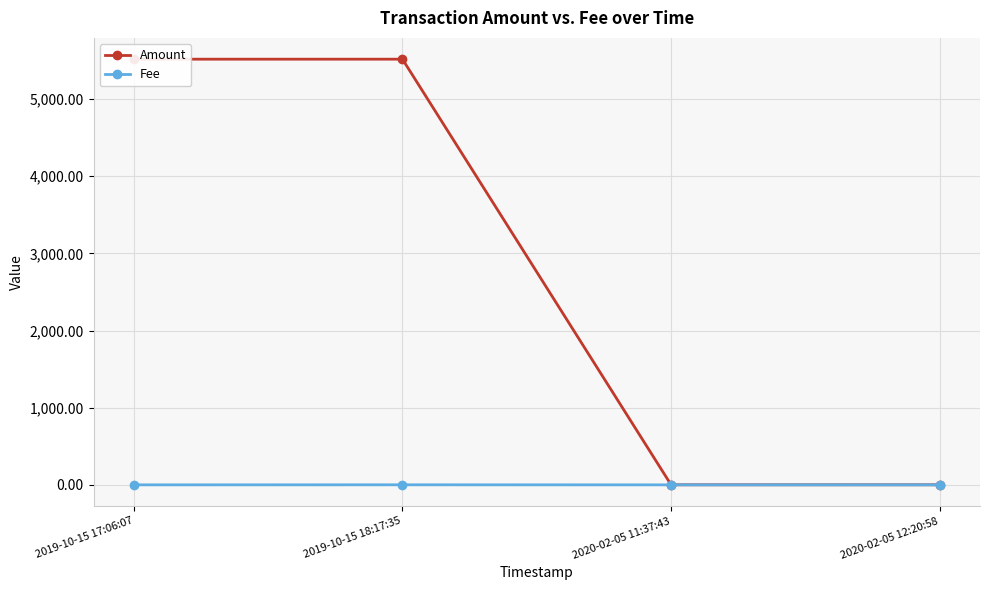

What position from the left is 2019-10-15 18:17:35?

2